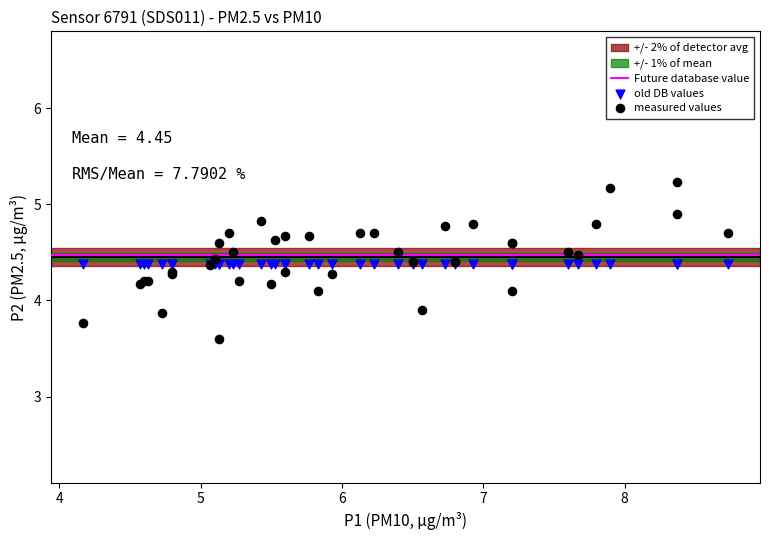

Which series contains the lowest Y value?

measured values